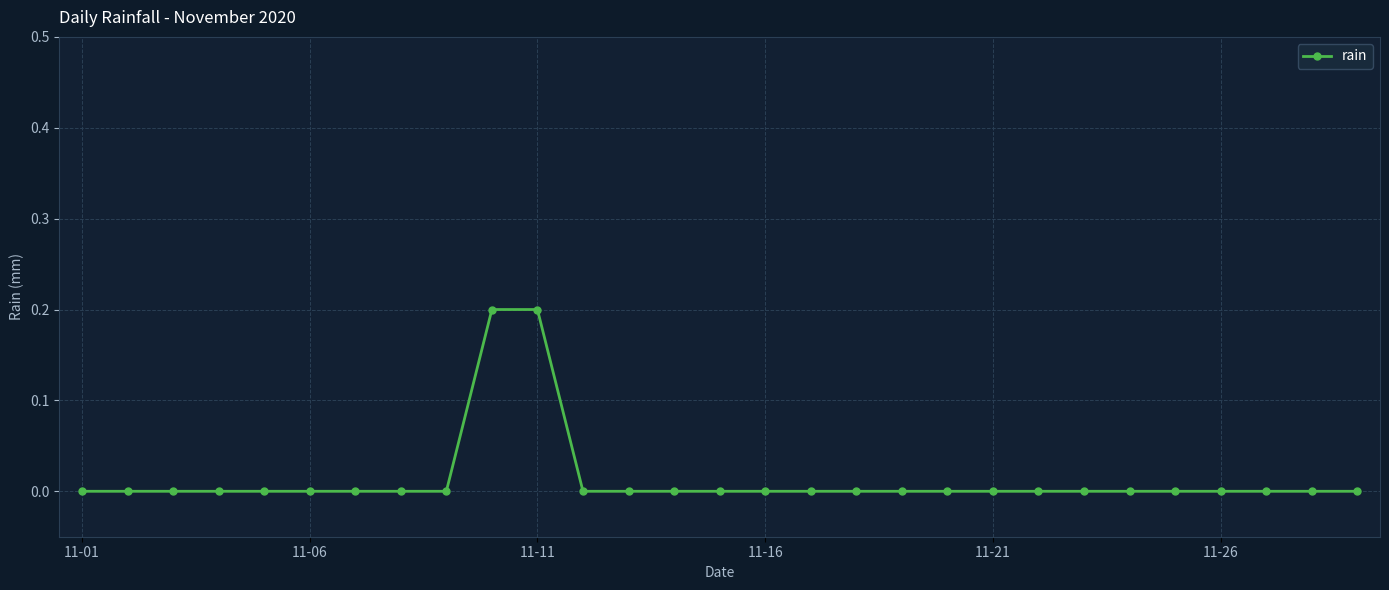

Reading left to right, what are all the values shown in this chart?

0.0	0.0	0.0	0.0	0.0	0.0	0.0	0.0	0.0	0.2	0.2	0.0	0.0	0.0	0.0	0.0	0.0	0.0	0.0	0.0	0.0	0.0	0.0	0.0	0.0	0.0	0.0	0.0	0.0